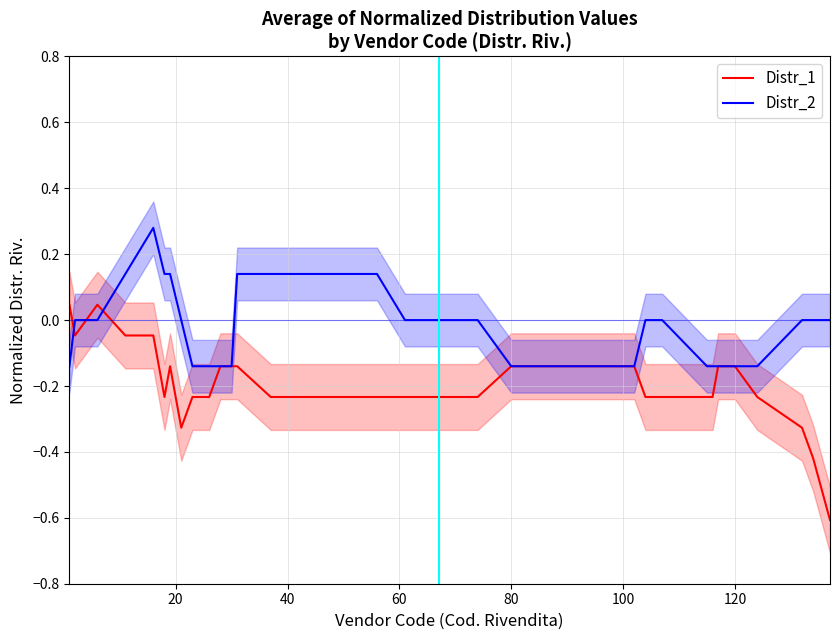

Reading left to right, list all the values displayed in this chart.

Distr_1: 0.0	-0.0	0.0	-0.0	-0.0	-0.2	-0.1	-0.3	-0.2	-0.2	-0.1	-0.1	-0.1	-0.2	-0.2	-0.2	-0.2	-0.2	-0.2	-0.2	-0.2	-0.2	-0.1	-0.1	-0.1	-0.1	-0.1	-0.2	-0.2	-0.2	-0.2	-0.1	-0.1	-0.2	-0.3	-0.4	-0.6
Distr_2: -0.1	0.0	0.0	0.1	0.3	0.1	0.1	0.0	-0.1	-0.1	-0.1	-0.1	0.1	0.1	0.1	0.1	0.1	0.0	0.0	0.0	0.0	0.0	-0.1	-0.1	-0.1	-0.1	-0.1	0.0	0.0	-0.1	-0.1	-0.1	-0.1	-0.1	0.0	0.0	0.0